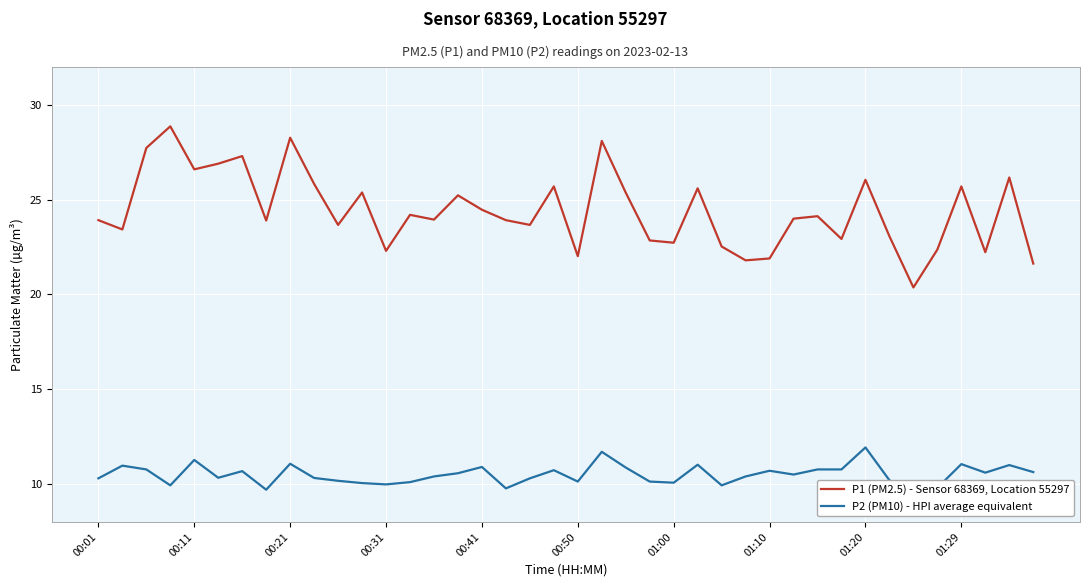

The P1 (PM2.5) - Sensor 68369, Location 55297 series shows 31.5 at 01:10. True or false?

False